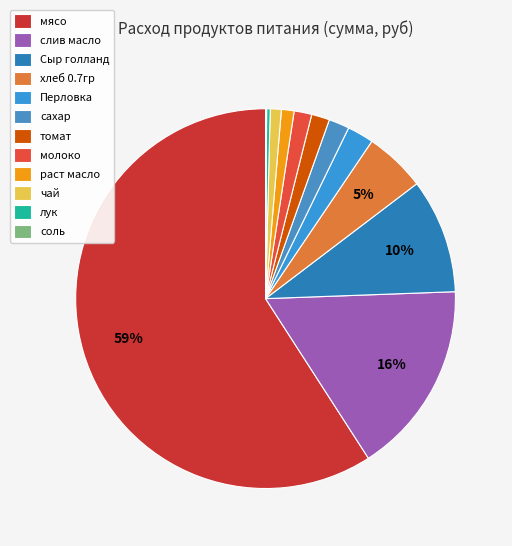

Which slice is the smallest?

соль